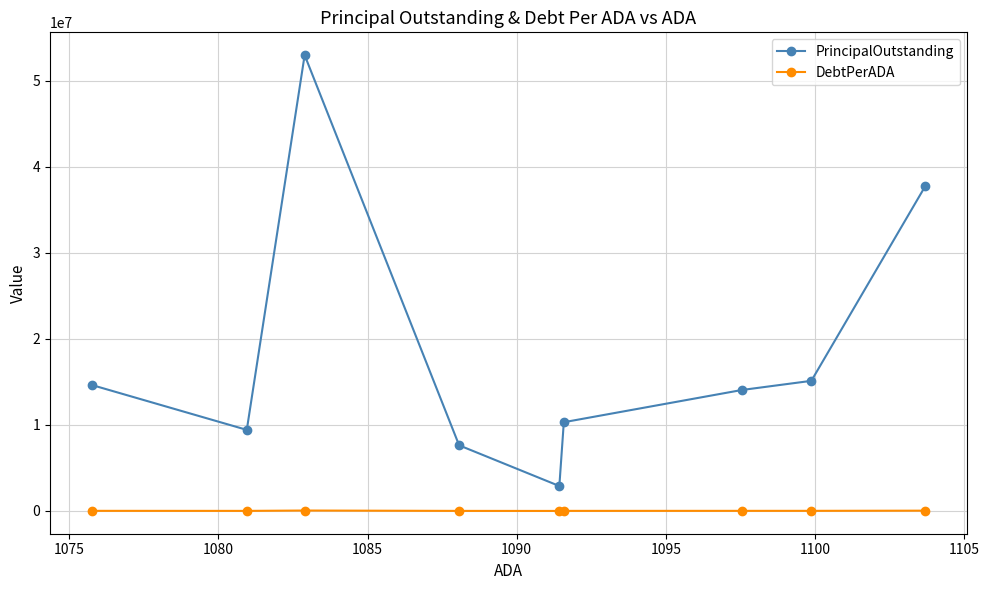

Which series has the widest spread of values?

PrincipalOutstanding